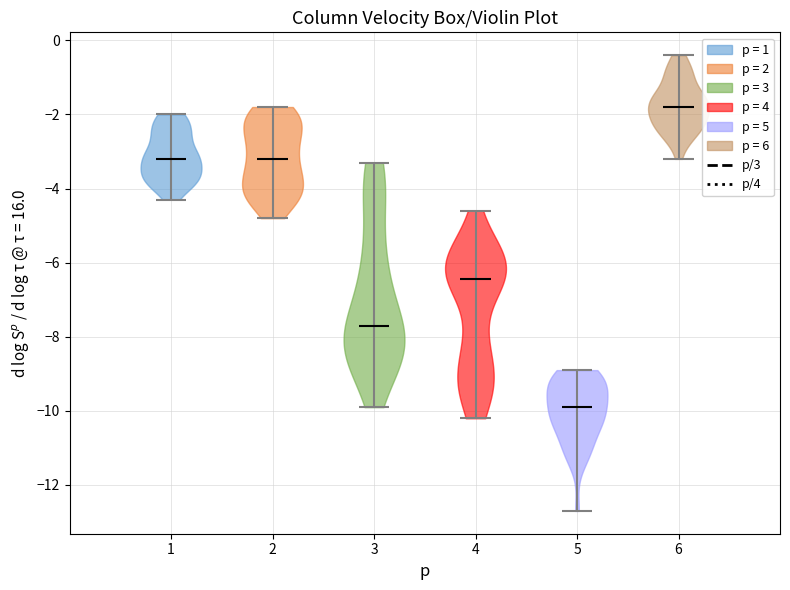

Where does the median line of the violin at x = 3 sit on the y-axis? The values are not printed on the chart, so give them approximately, as read against the axis.

-7.6